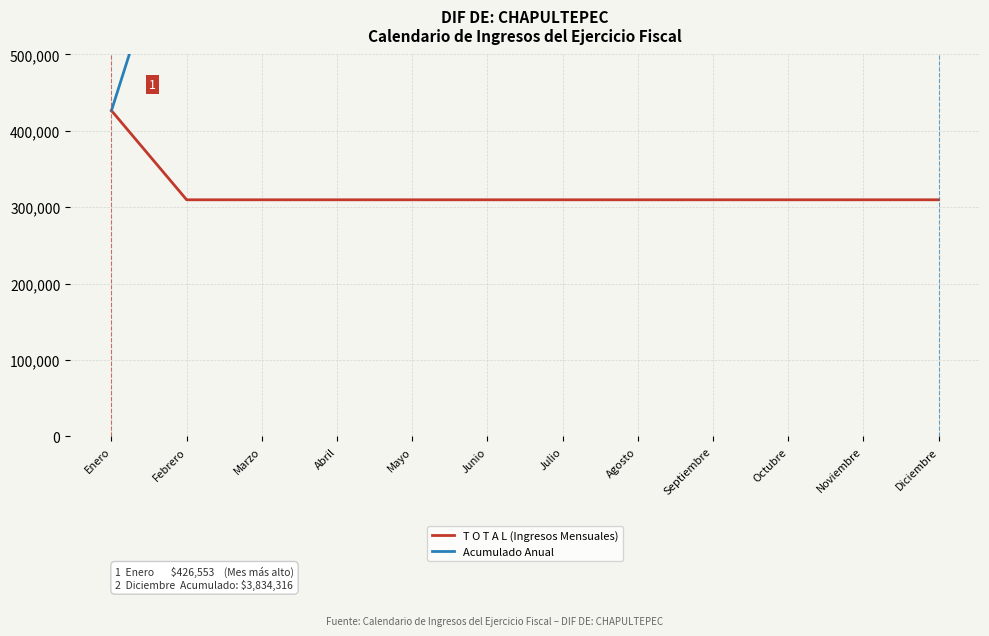

What is the value of the Acumulado Anual point at the 4th from the left?

1355941